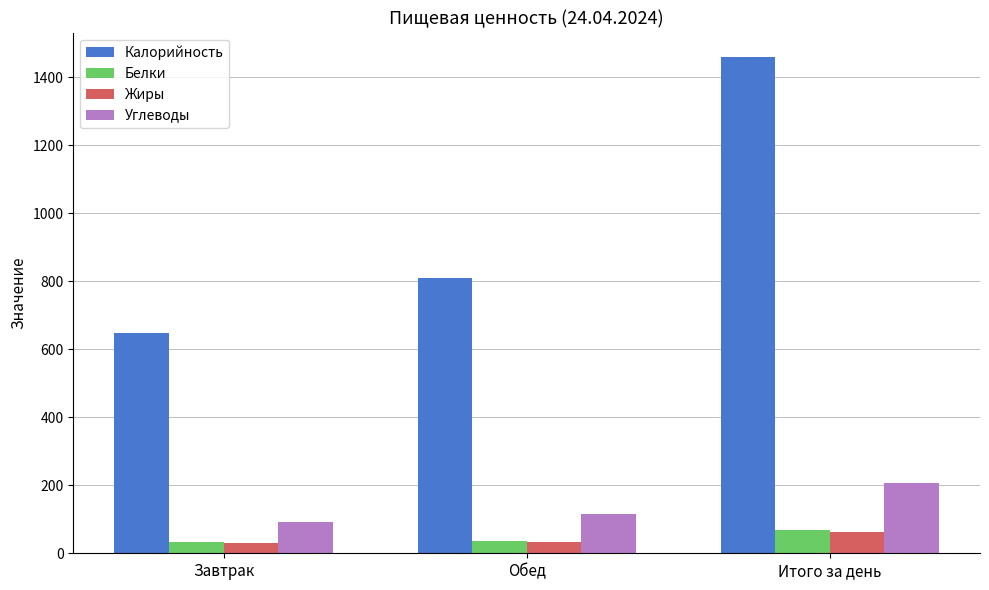

What is the greatest value displayed?

1457.5